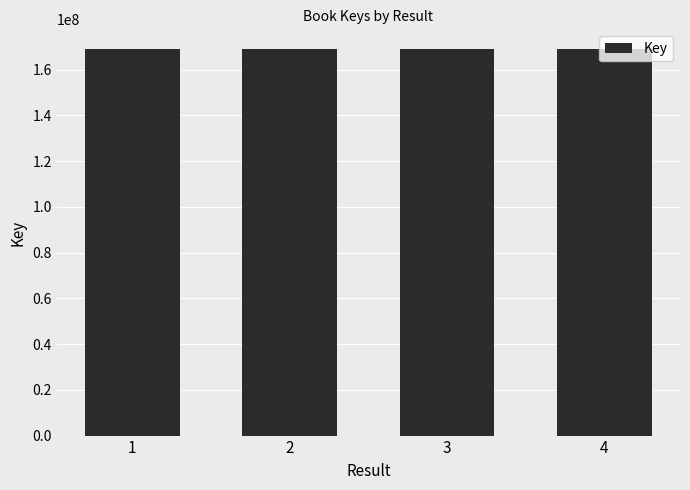

What is the value of the 2nd bar from the left?

169085144